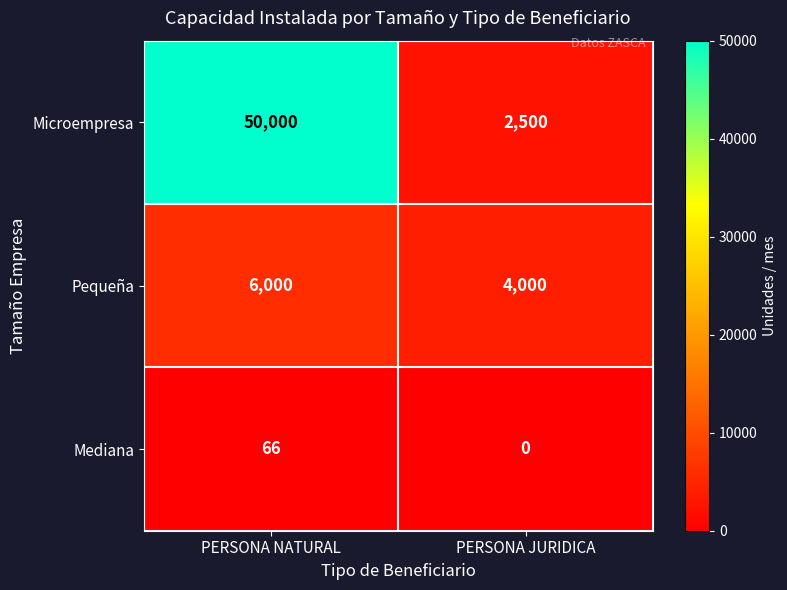

The value of Pequeña at PERSONA NATURAL is 6000. True or false?

True